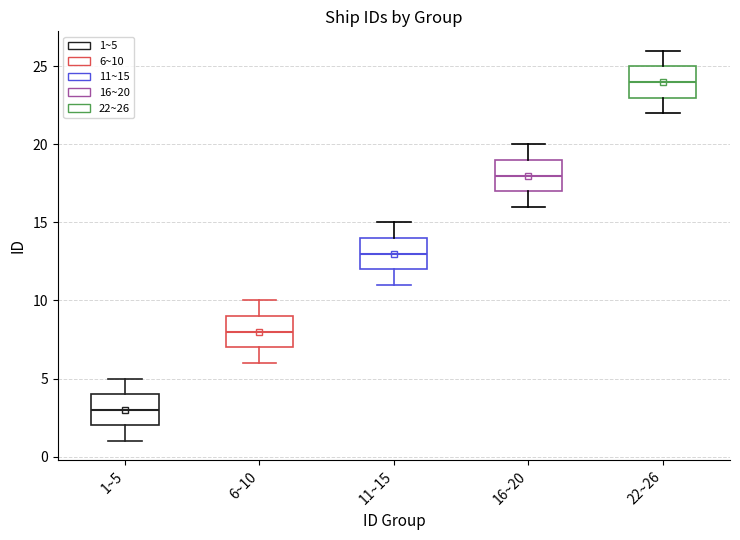

Where is the lower edge of the box for 6~10 on the y-axis? The values are not printed on the chart, so give them approximately, as read against the axis.

7